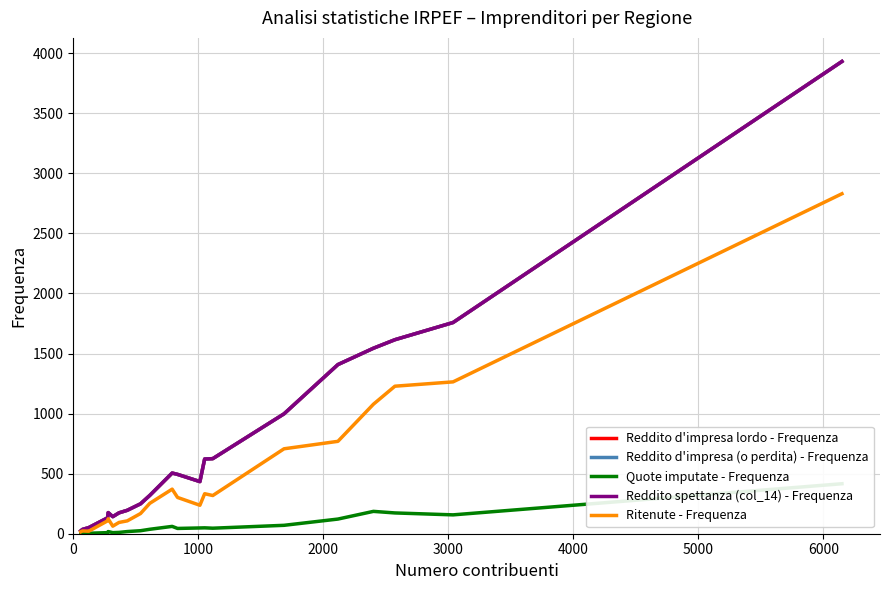

How many interior local valleys does the Ritenute - Frequenza series have?

4